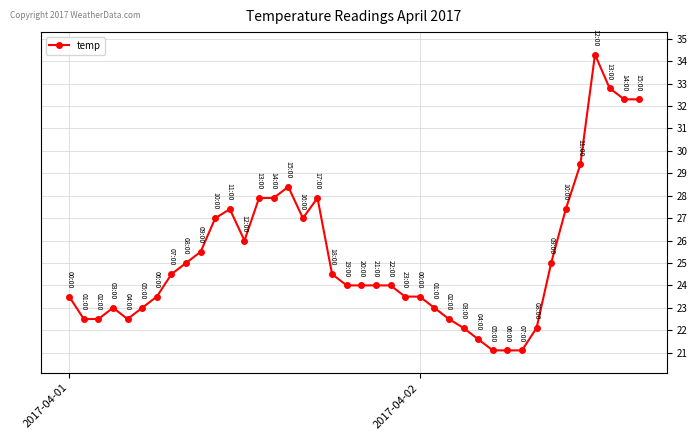

How many data points does each series have?

40